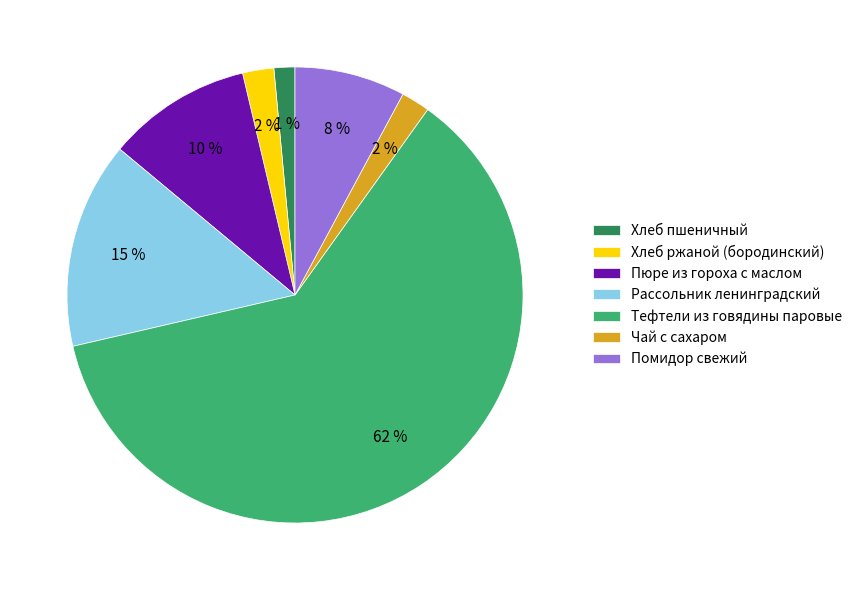

Between Помидор свежий and Хлеб пшеничный, which is larger?

Помидор свежий